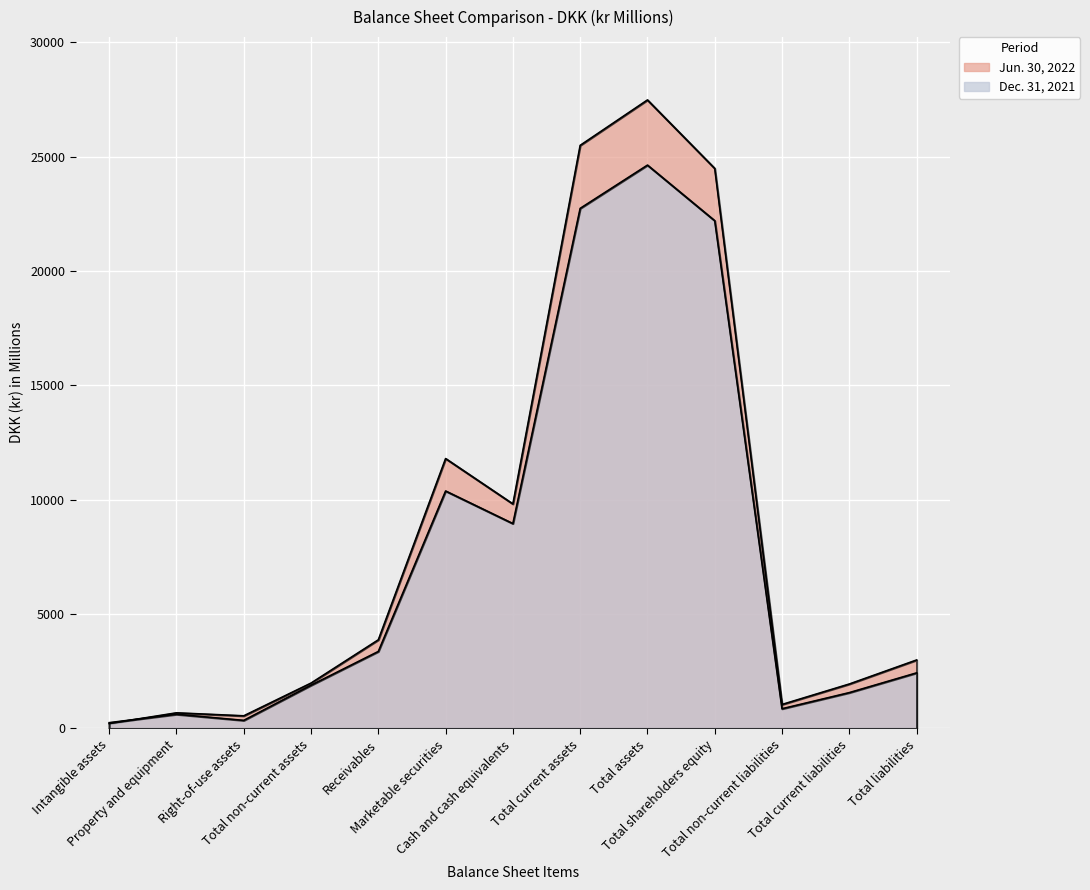

Rank the series by their maximum value, from lowest to highest.

Dec. 31, 2021, Jun. 30, 2022